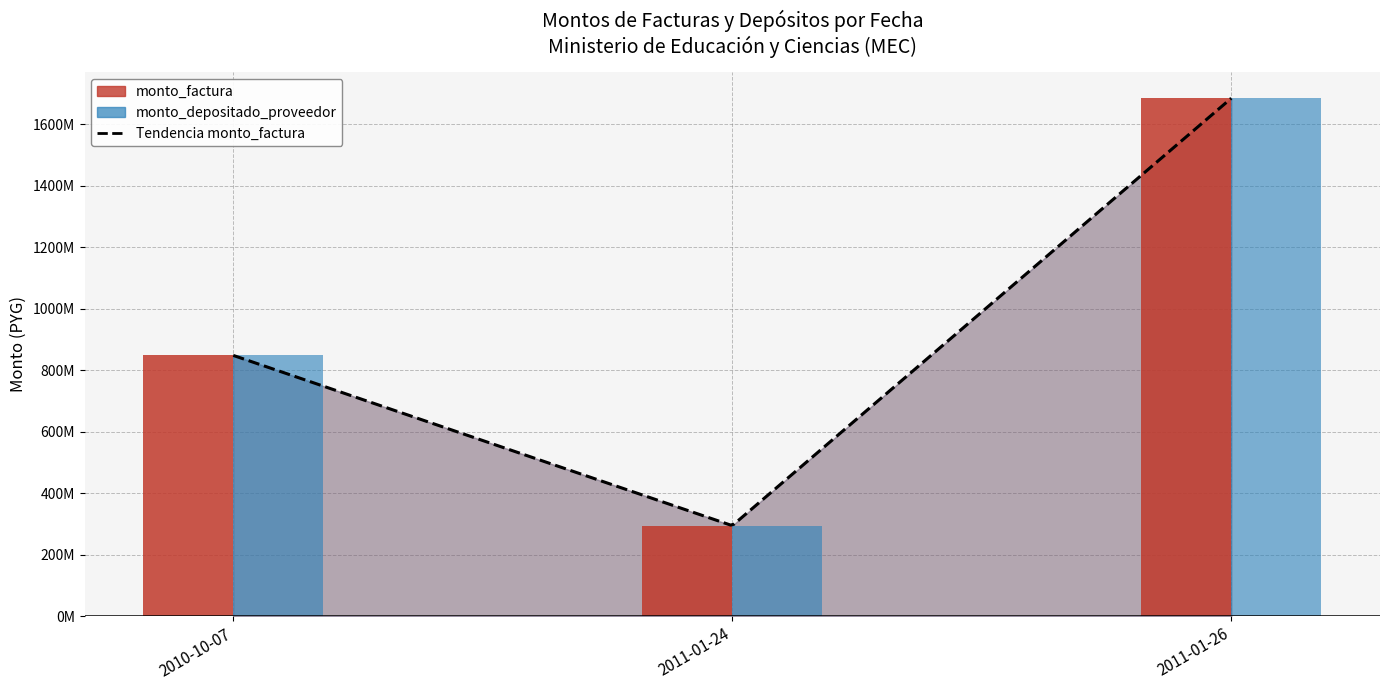

Is the value of monto_factura at 2010-10-07 greater than the value of monto_depositado_proveedor at 2010-10-07?

No